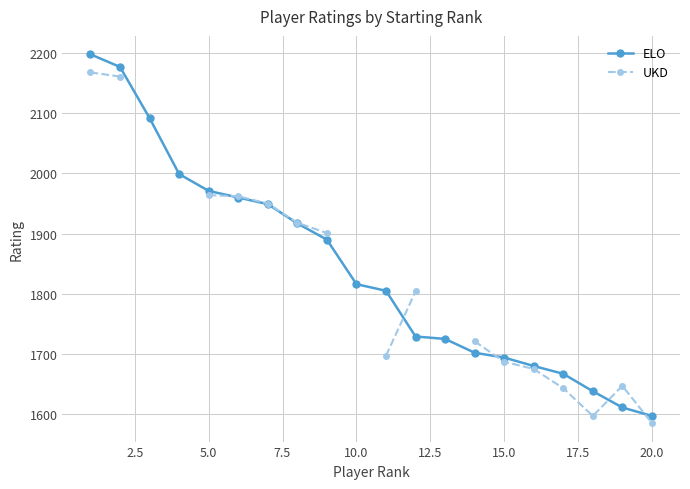

Count the number of categories in the chart.

20